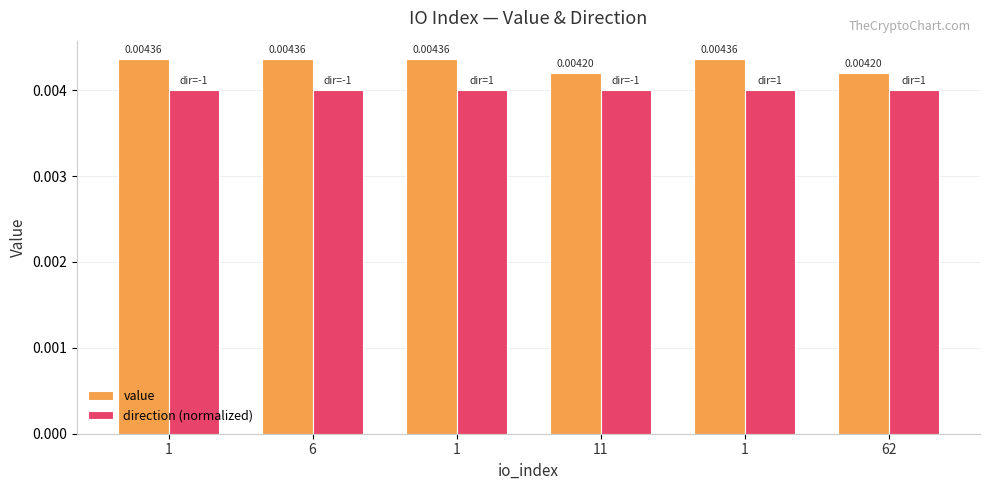

How many bars are there in total?

12